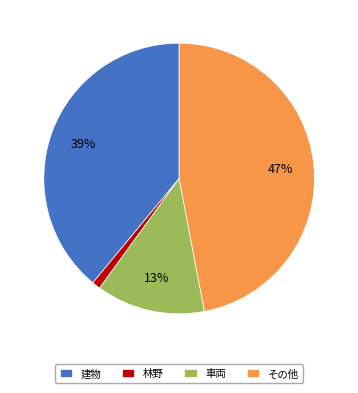

Is it true that 建物 is 39% of the pie?

True